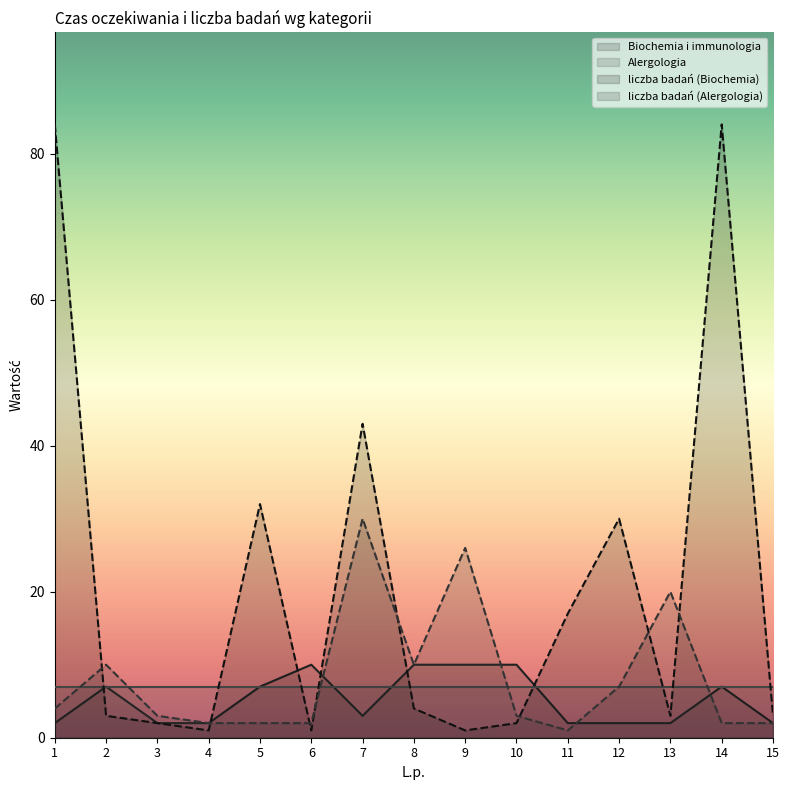

At which category is the sum across all series the highest?

14